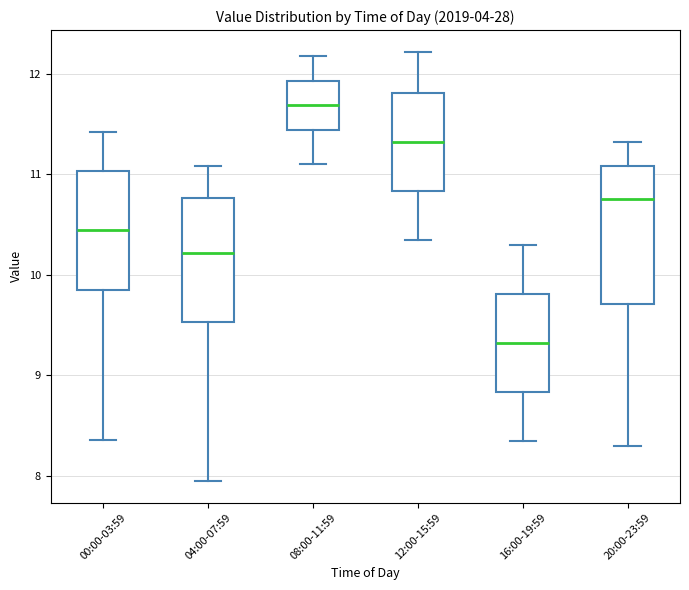

Reading left to right, transcribe this box plot: for each box, give where its median line is, the range the box spans, and where its two whiskers end, as read against the y-axis. The values are not printed on the chart, so give them approximately, as read against the axis.

00:00-03:59: median 10.4, box 9.8 to 11.0, whiskers 8.4 to 11.4
04:00-07:59: median 10.2, box 9.5 to 10.8, whiskers 8.0 to 11.1
08:00-11:59: median 11.7, box 11.4 to 11.9, whiskers 11.1 to 12.2
12:00-15:59: median 11.3, box 10.8 to 11.8, whiskers 10.4 to 12.2
16:00-19:59: median 9.3, box 8.8 to 9.8, whiskers 8.4 to 10.3
20:00-23:59: median 10.8, box 9.7 to 11.1, whiskers 8.3 to 11.3